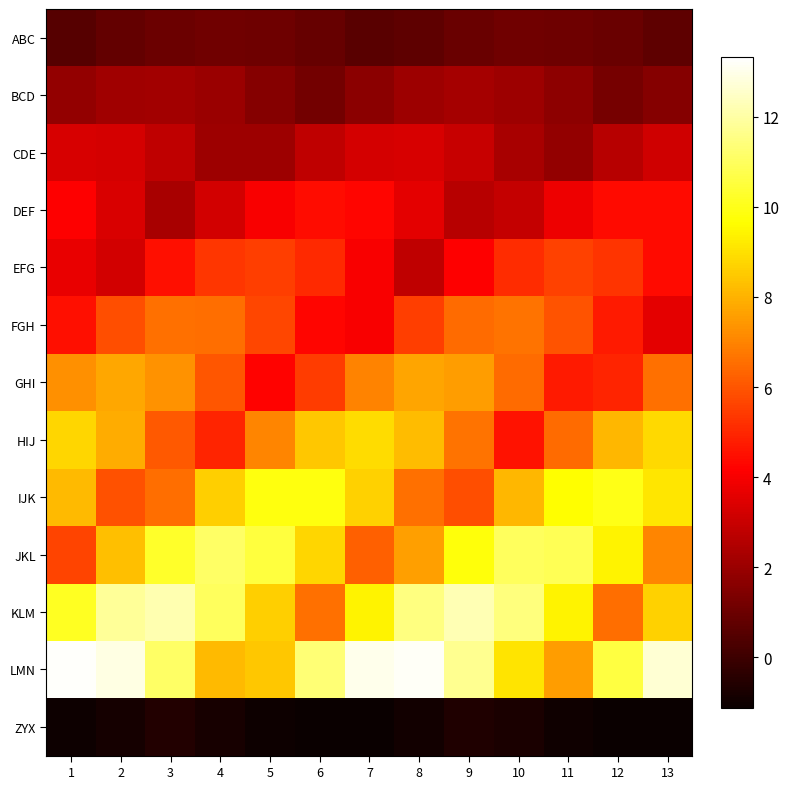

At which category is the sum across all series the highest?

9